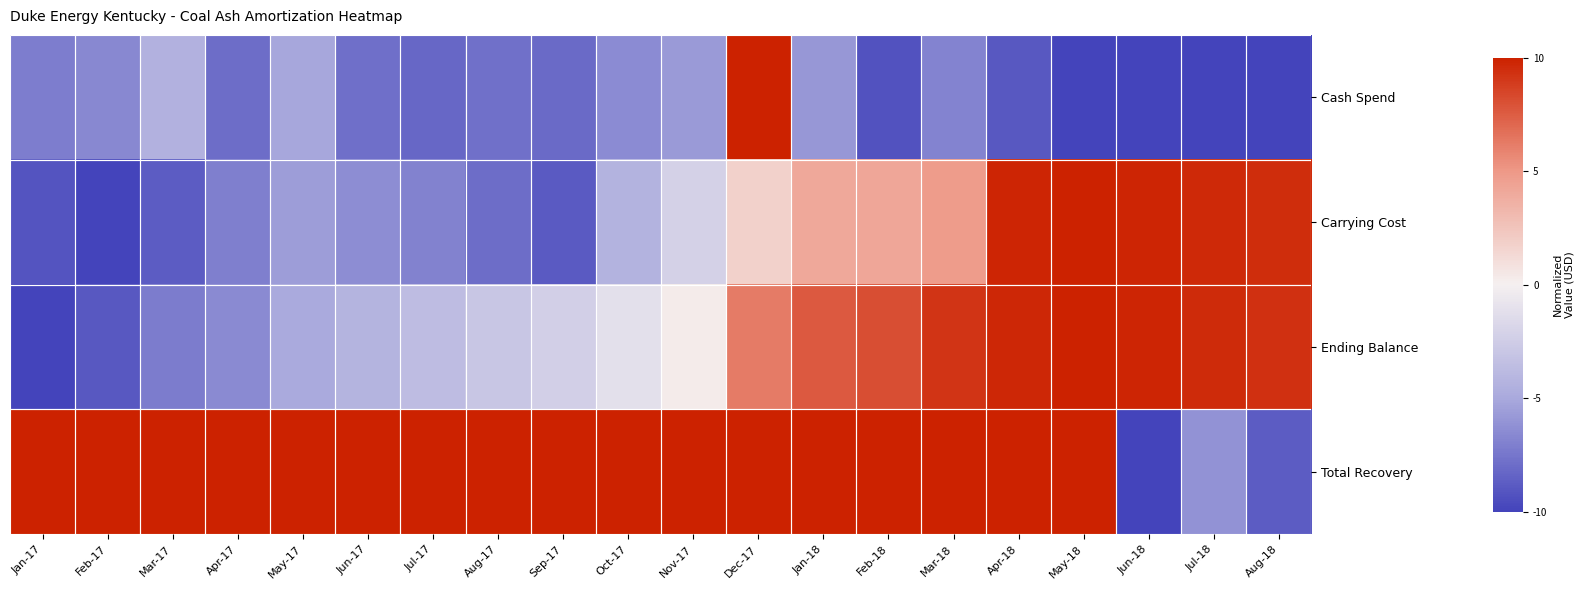

What is the minimum value shown in the chart?

-10.0